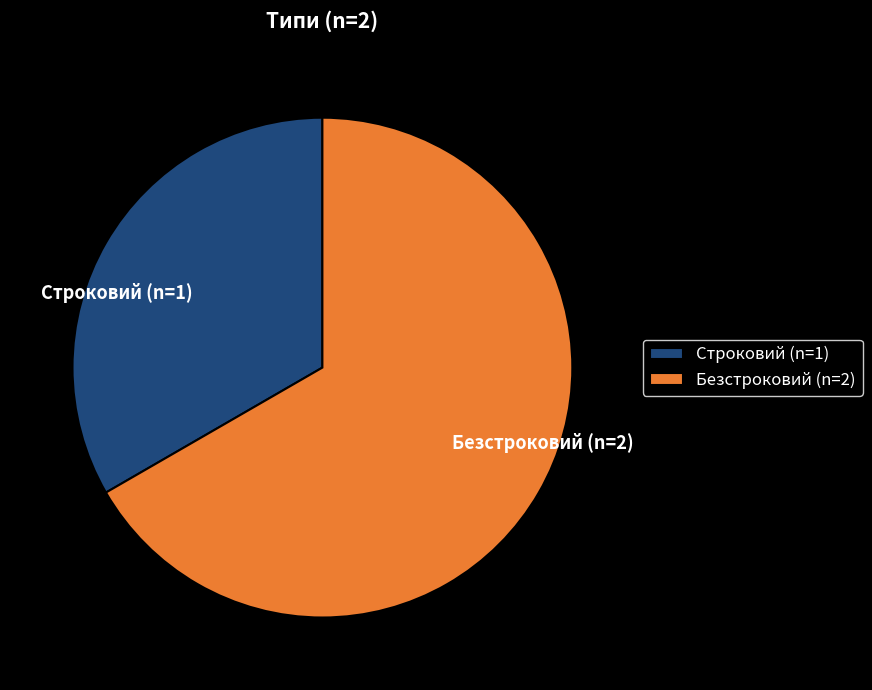

Which slice is the largest?

Безстроковий